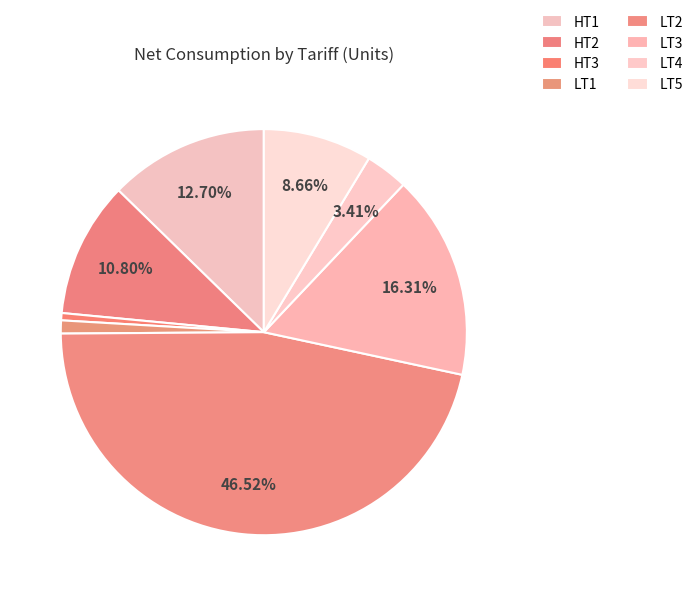

How many segments does this pie chart have?

8